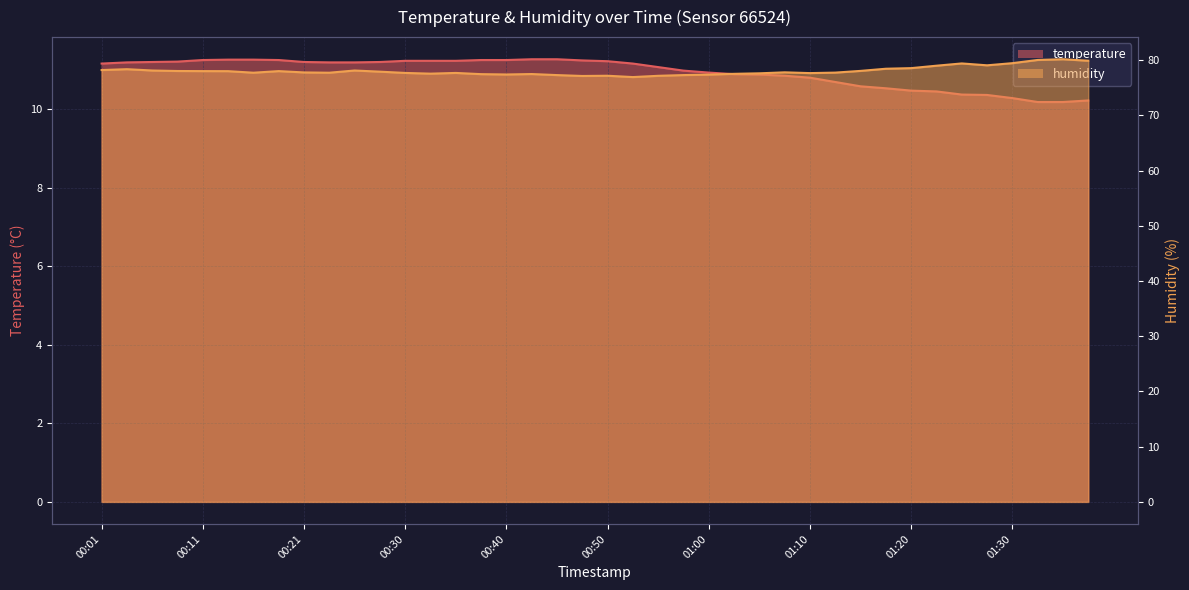

What is the sum of the temperature values at 01:02 and 01:22?

21.4